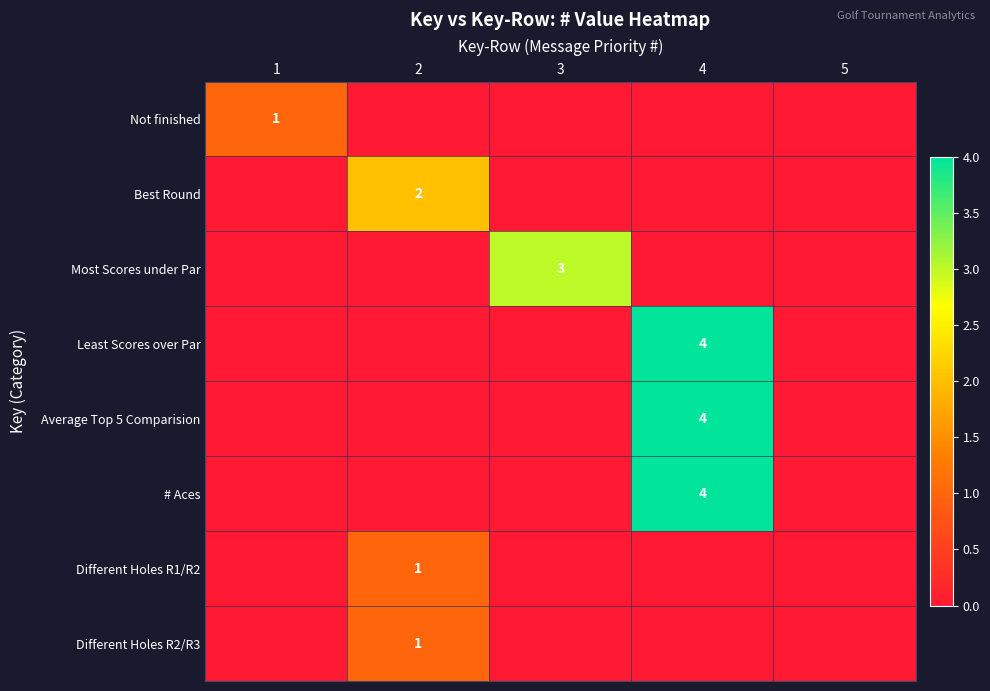

At how many categories does at least one series exceed 2?

2